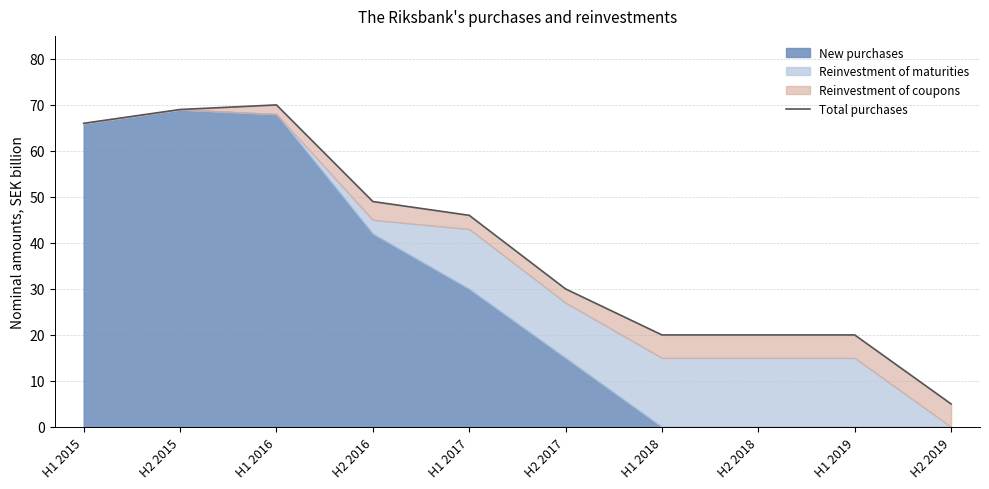

What is the value of the 4th point from the left?

49